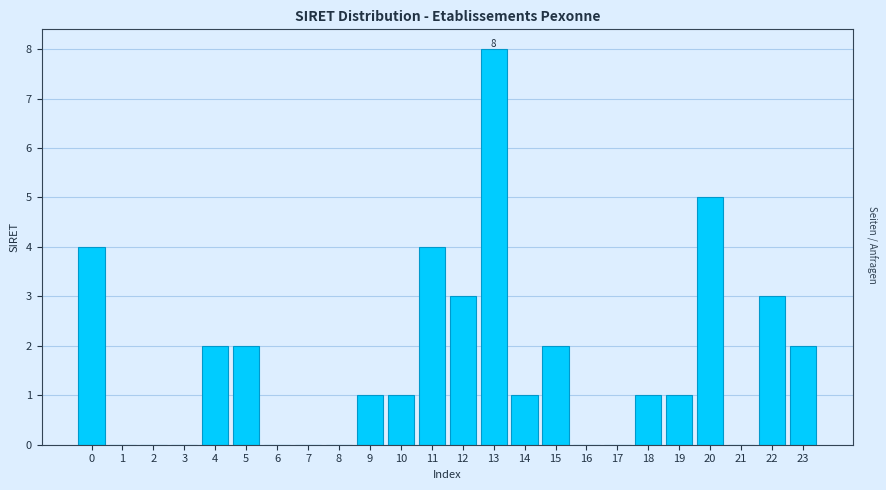

Reading left to right, transcribe all the data shown in this chart.

0=4	1=0	2=0	3=0	4=2	5=2	6=0	7=0	8=0	9=1	10=1	11=4	12=3	13=8	14=1	15=2	16=0	17=0	18=1	19=1	20=5	21=0	22=3	23=2